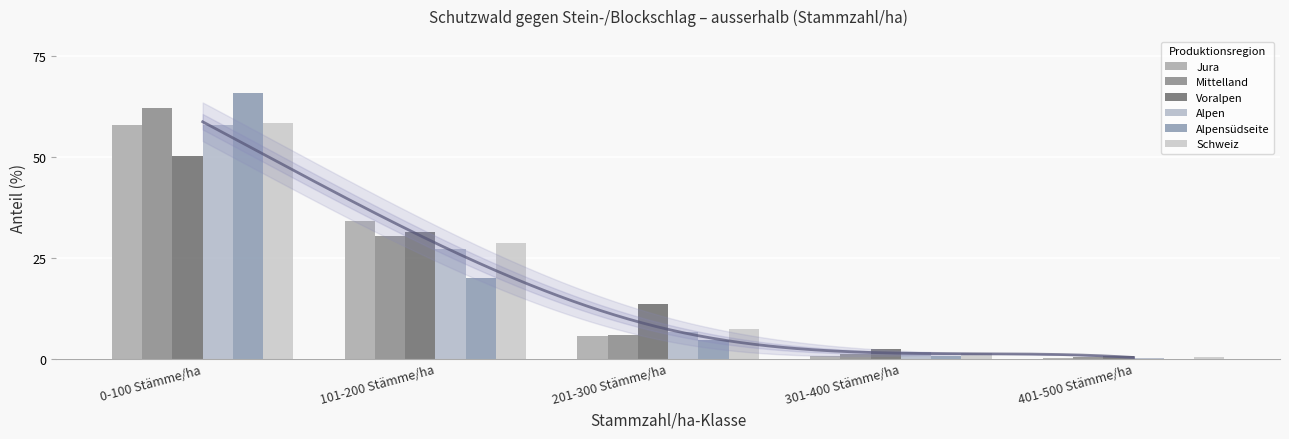

Is the value of Alpensüdseite at 201-300 Stämme/ha greater than the value of Alpen at 401-500 Stämme/ha?

Yes